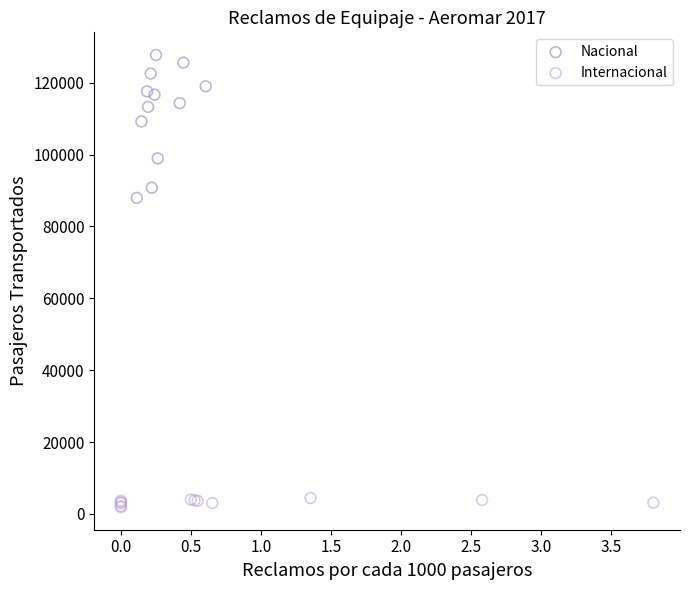

Which series reaches the minimum Y coordinate?

Internacional